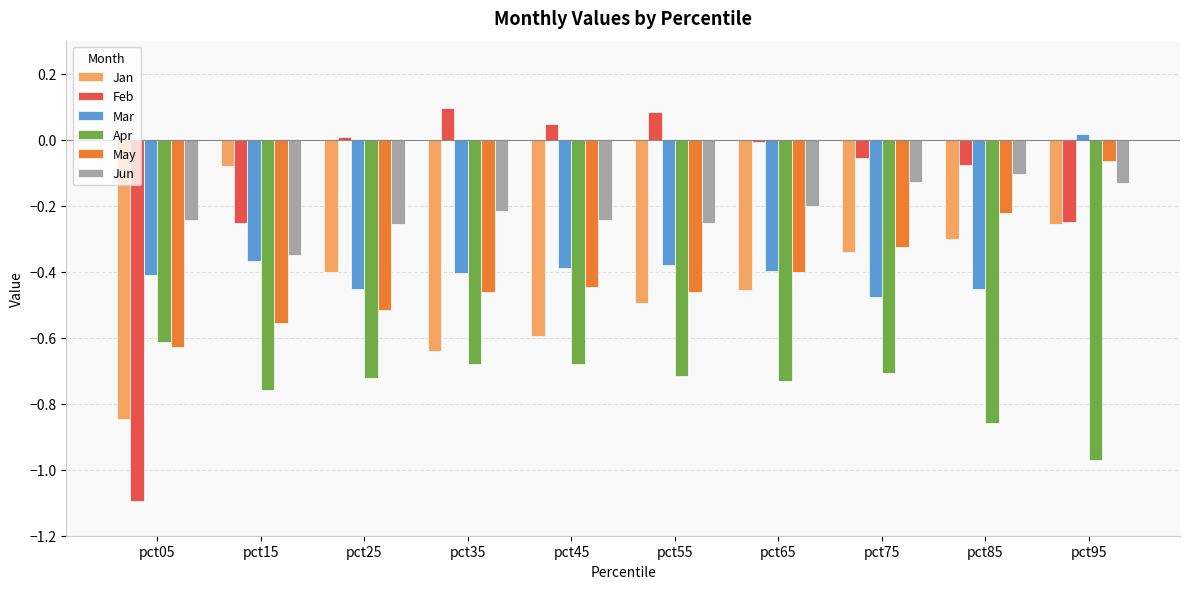

At which label does Jan reach its minimum?

pct05